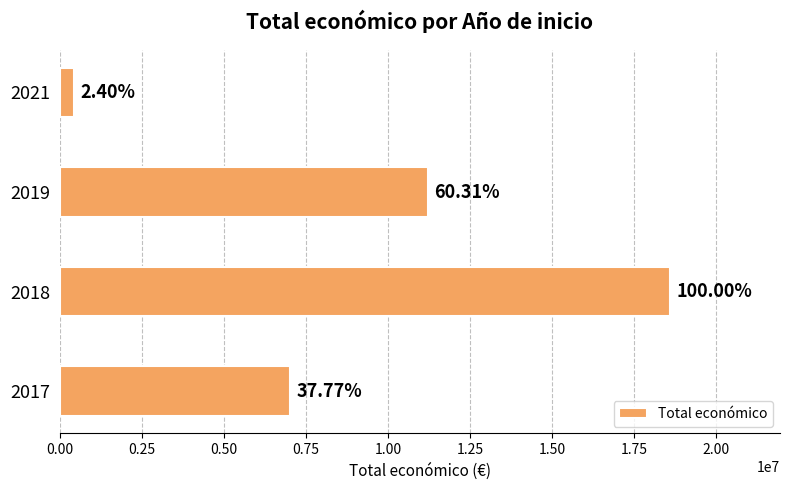

Count the values in the range 7027293 to 18607646.

3